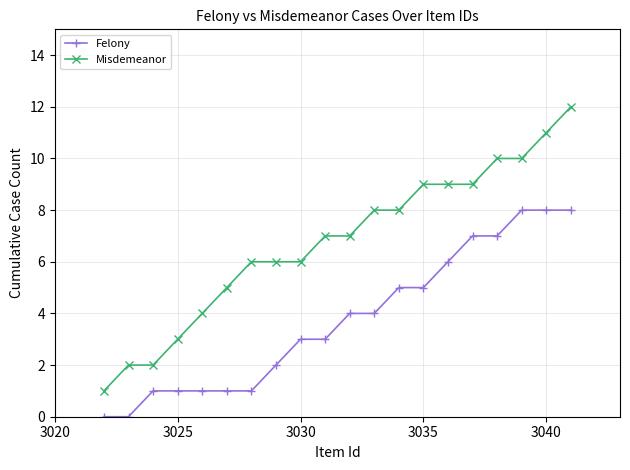

Does the chart display data point markers on the line(s)?

Yes